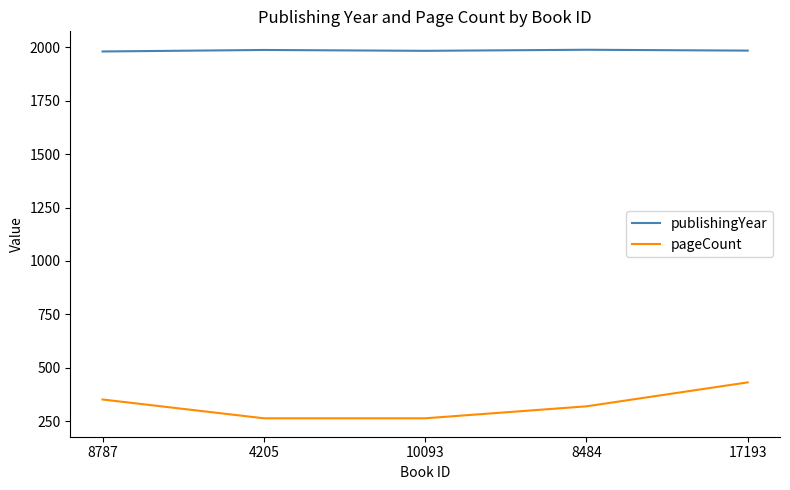

What are all the series names shown in the legend?

publishingYear, pageCount